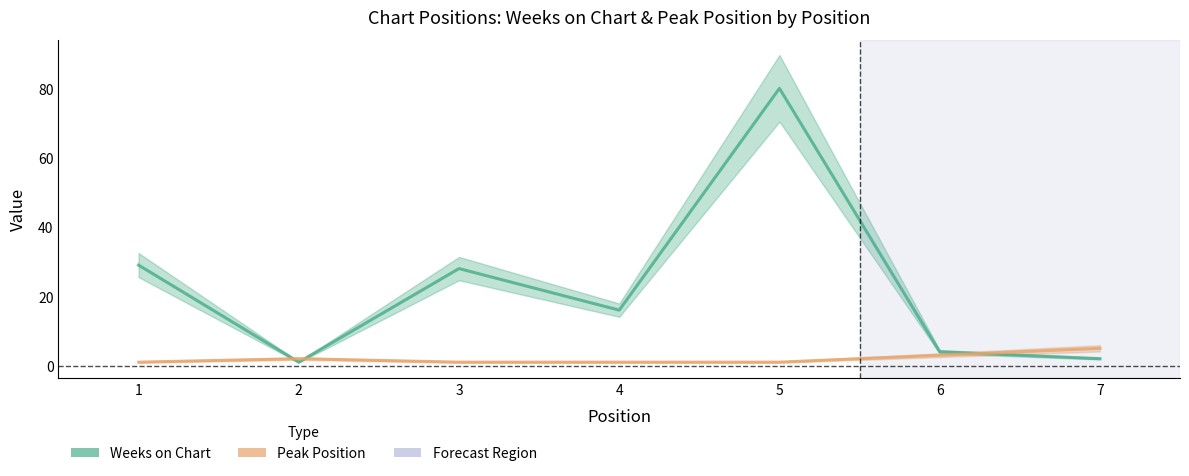

List the series in order of their peak value, lowest first.

Peak Position, Weeks on Chart